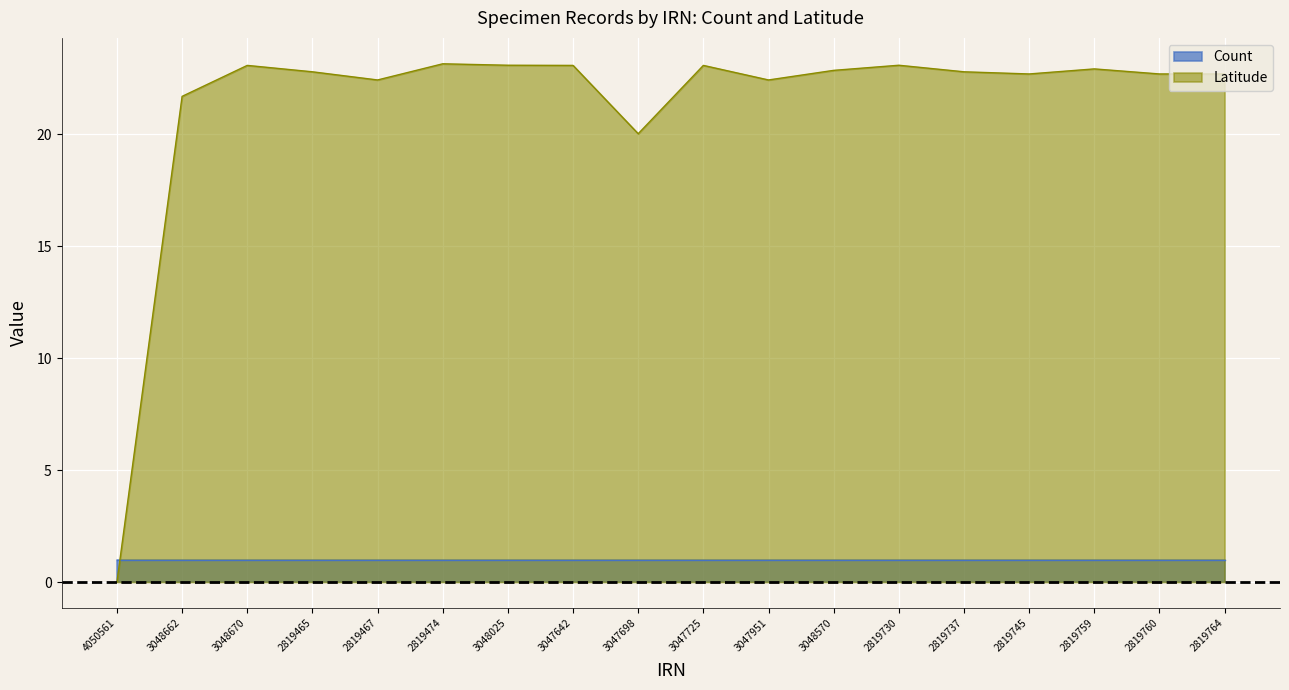

Where does the data first go above 22?

3048670